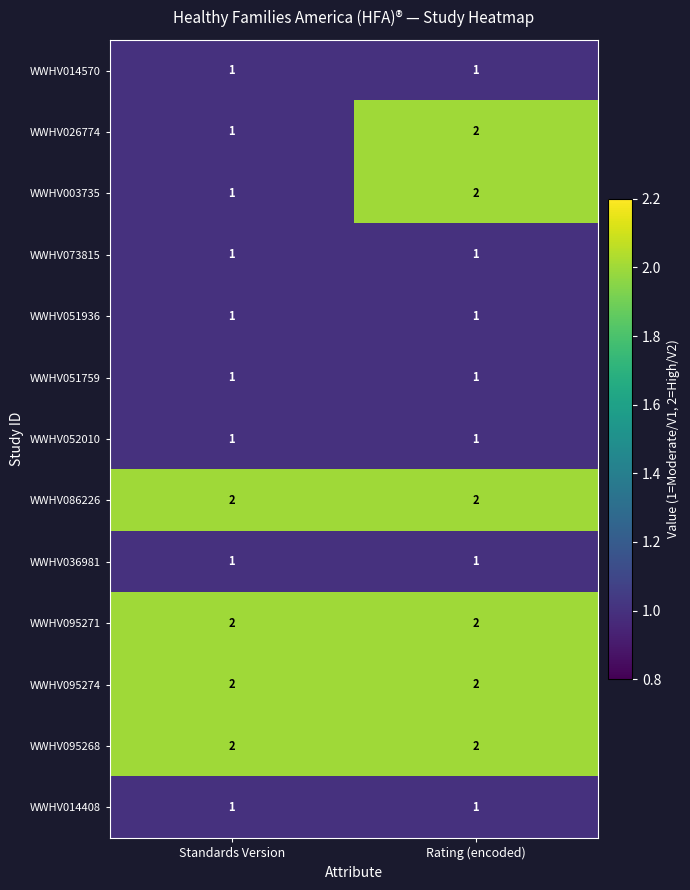

The WWHV086226 series shows 2 at Standards Version. True or false?

True